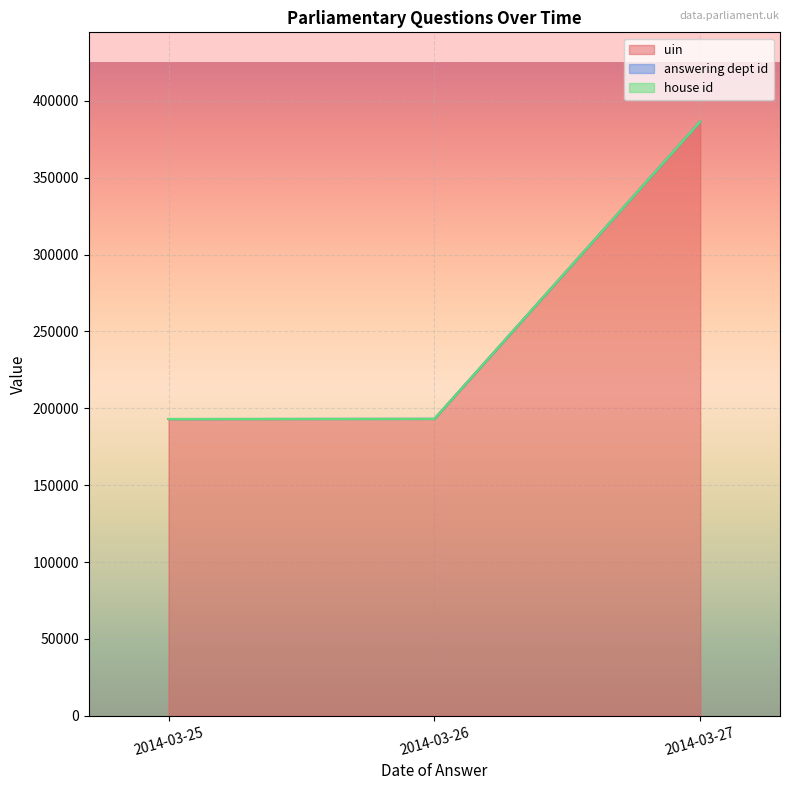

What are all the series names shown in the legend?

uin, answering dept id, house id